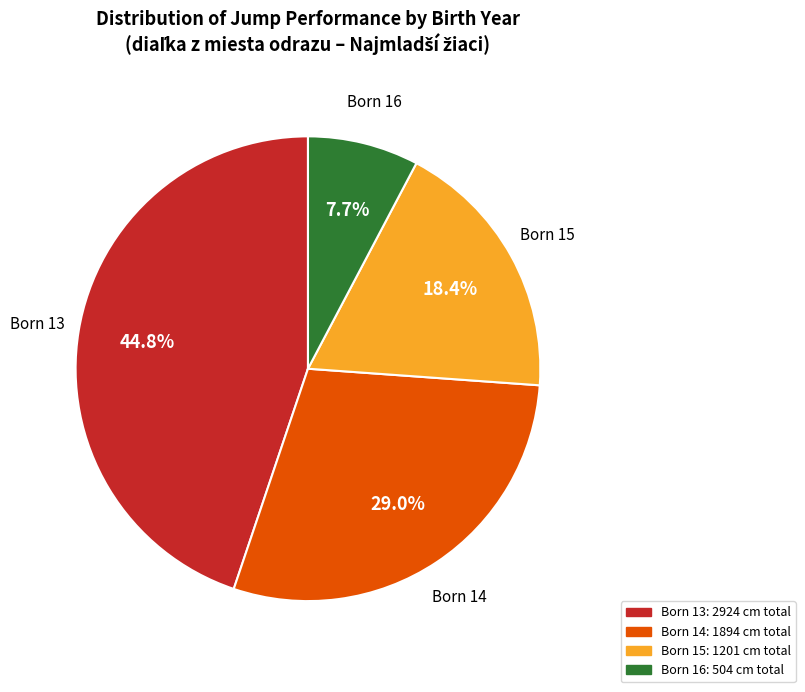

Is there any slice that represents more than half of the pie?

No